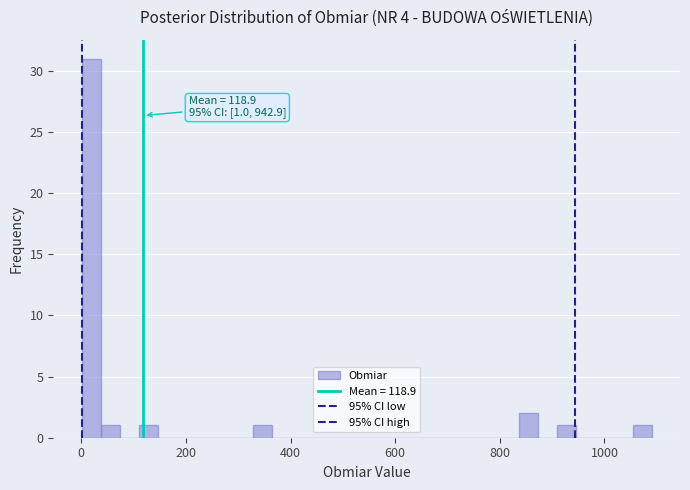

Read against the x-axis, roughly where is the centre of the tallest bar?

20